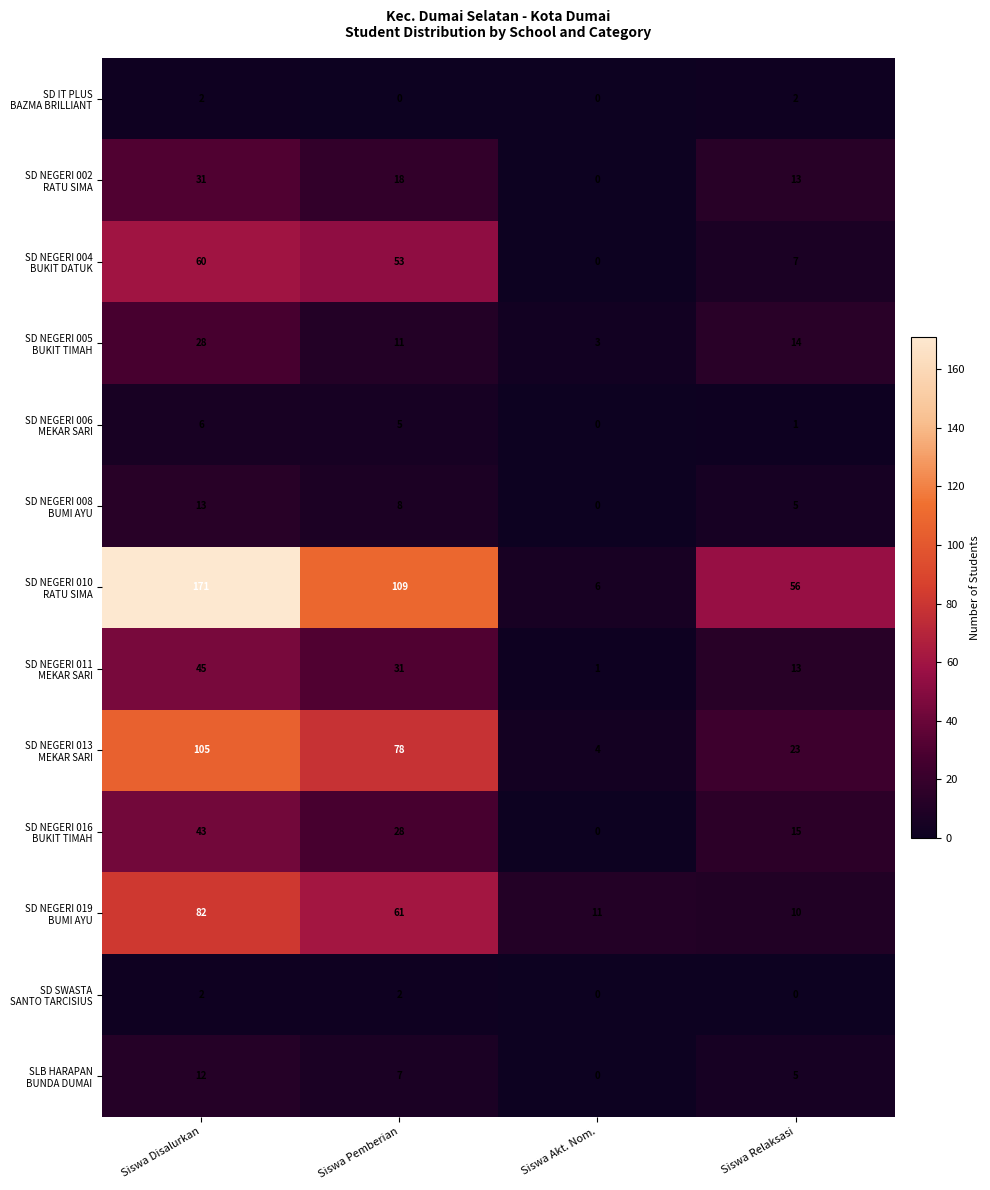

At how many categories does at least one series exceed 34?

3